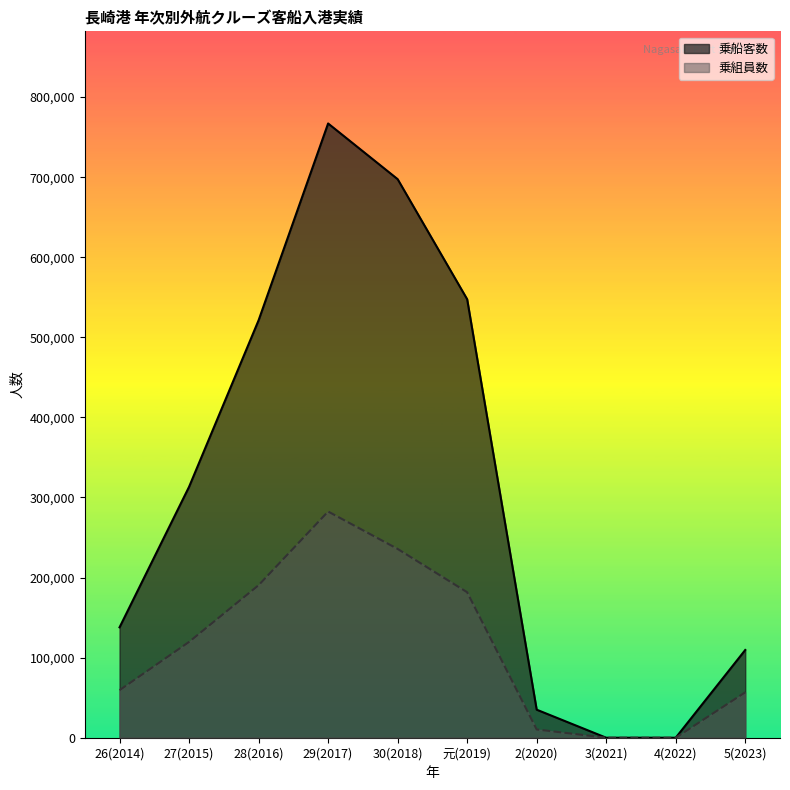

How many values in the 乗船客数 series exceed 313314?

4